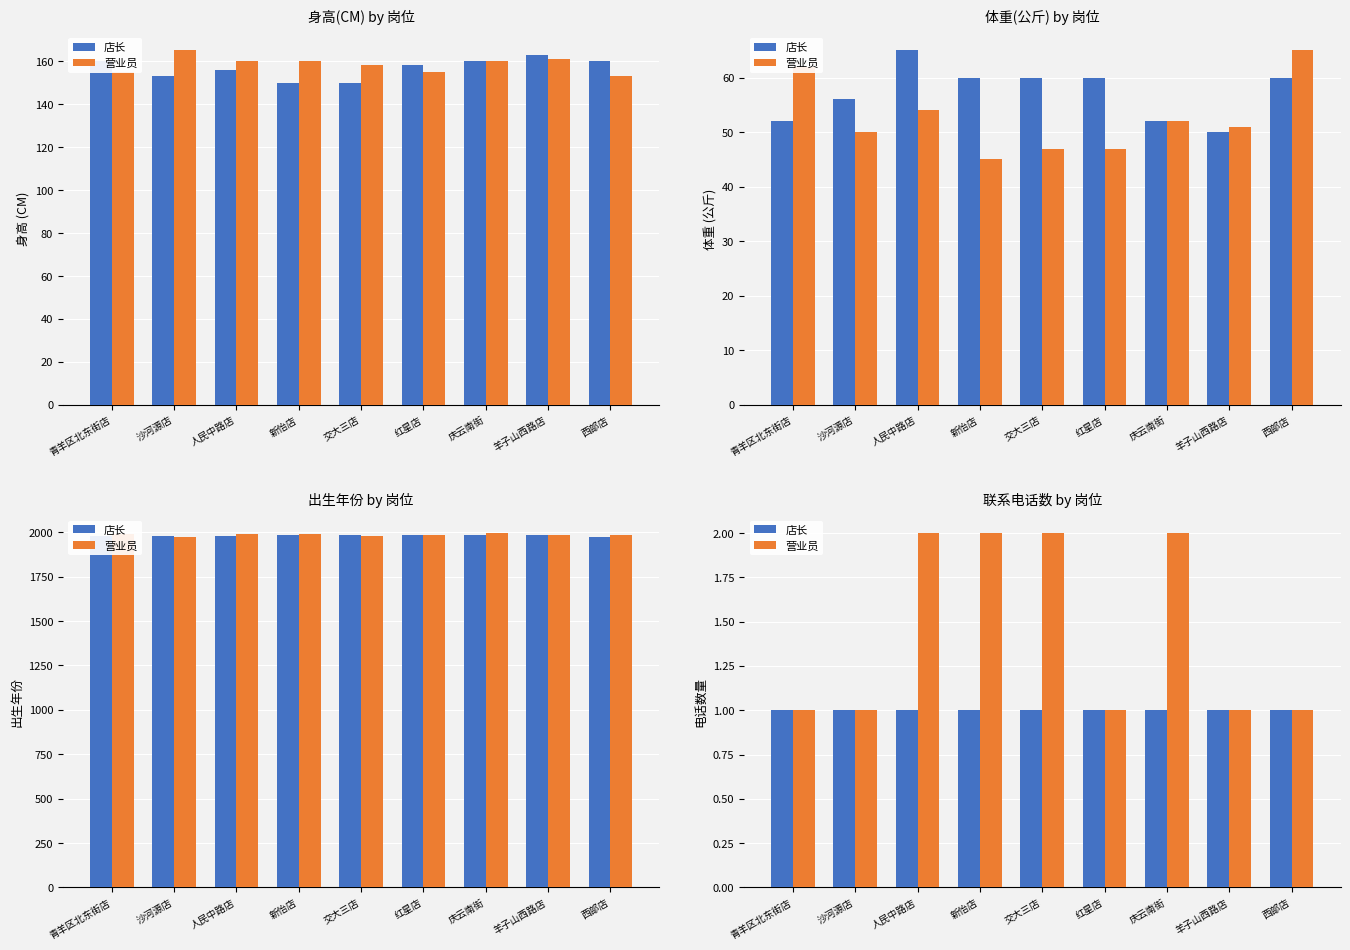

What is the lowest value of the 店长 series?

1